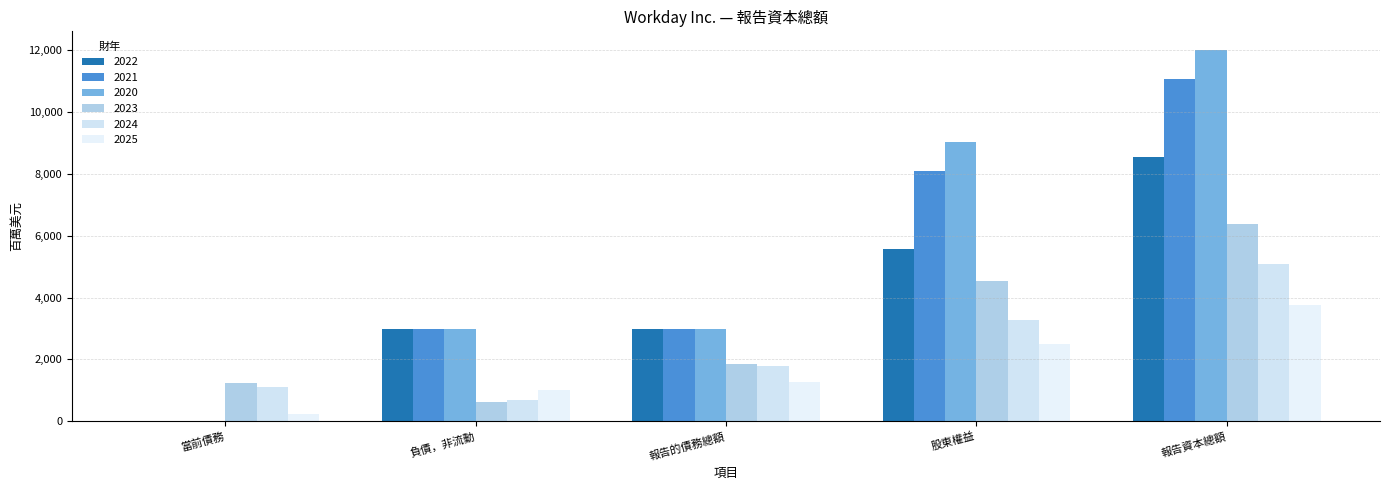

At 報告的債務總額, list the series in order from smallest to largest.

2025-01-31, 2024-01-31, 2023-01-31, 2022-01-31, 2021-01-31, 2020-01-31